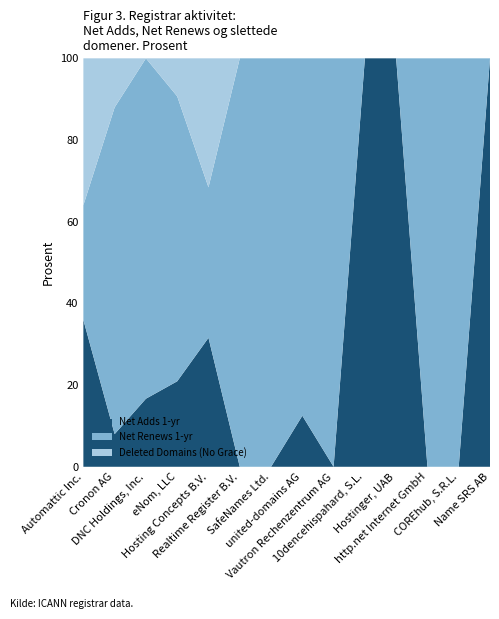

What is the highest value of the Net Adds 1-yr series?

100.0